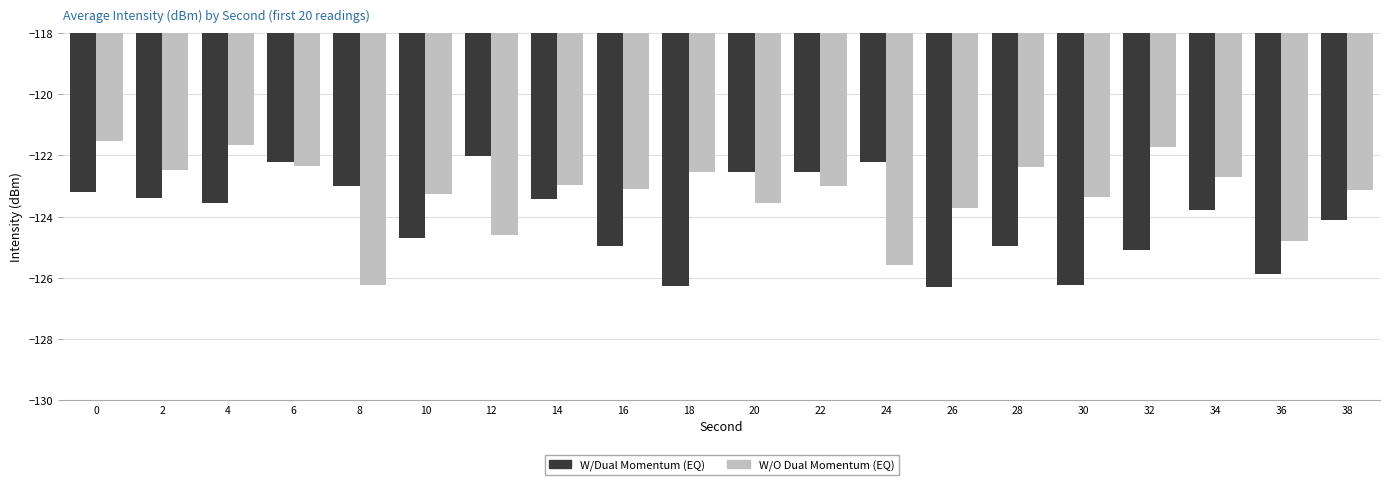

The W/Dual Momentum (EQ) series shows -171.1 at 28. True or false?

False